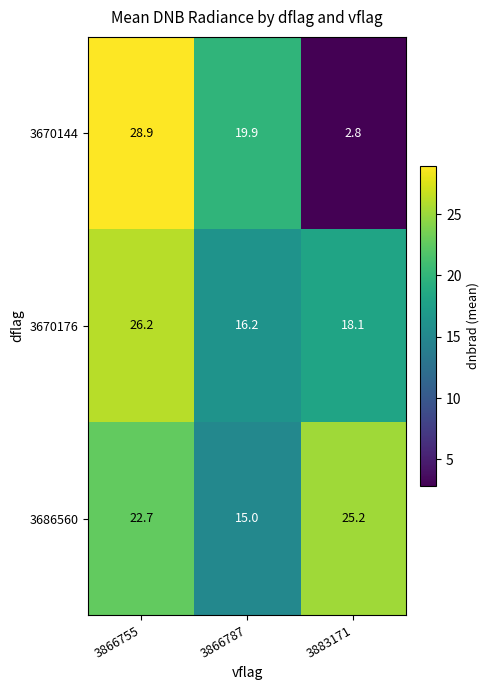

Reading left to right, transcribe all the data shown in this chart.

3670144: 3866755=28.9	3866787=19.9	3883171=2.8
3670176: 3866755=26.2	3866787=16.2	3883171=18.1
3686560: 3866755=22.7	3866787=15.0	3883171=25.2